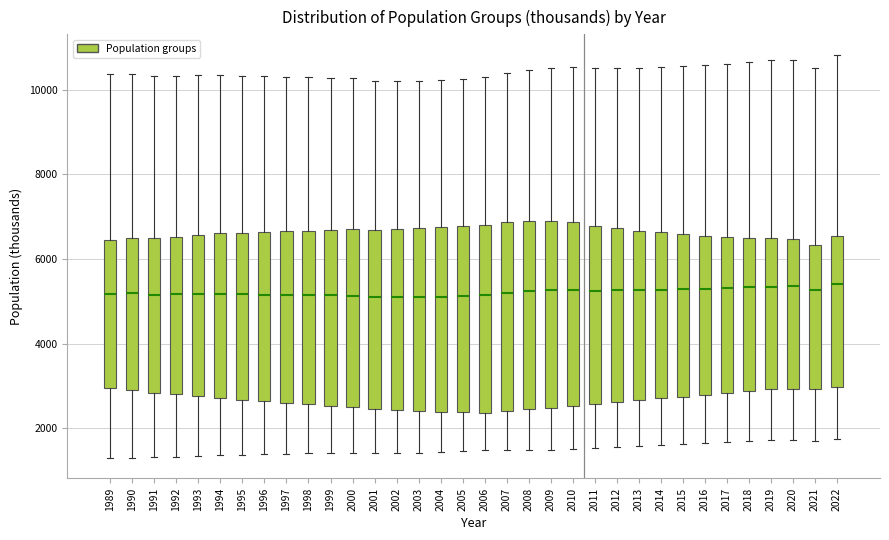

Reading left to right, read every box against the y-axis: the position of its median line, the range the box covers, and the ends of its whiskers. The values are not printed on the chart, so give them approximately, as read against the axis.

1989: median 5200, box 3000 to 6400, whiskers 1200 to 10400
1990: median 5200, box 3000 to 6400, whiskers 1400 to 10400
1991: median 5200, box 2800 to 6400, whiskers 1400 to 10400
1992: median 5200, box 2800 to 6600, whiskers 1400 to 10400
1993: median 5200, box 2800 to 6600, whiskers 1400 to 10400
1994: median 5200, box 2800 to 6600, whiskers 1400 to 10400
1995: median 5200, box 2600 to 6600, whiskers 1400 to 10400
1996: median 5200, box 2600 to 6600, whiskers 1400 to 10400
1997: median 5200, box 2600 to 6600, whiskers 1400 to 10200
1998: median 5200, box 2600 to 6600, whiskers 1400 to 10200
1999: median 5200, box 2600 to 6600, whiskers 1400 to 10200
2000: median 5200, box 2400 to 6800, whiskers 1400 to 10200
2001: median 5200, box 2400 to 6600, whiskers 1400 to 10200
2002: median 5200, box 2400 to 6800, whiskers 1400 to 10200
2003: median 5200, box 2400 to 6800, whiskers 1400 to 10200
2004: median 5200, box 2400 to 6800, whiskers 1400 to 10200
2005: median 5200, box 2400 to 6800, whiskers 1400 to 10200
2006: median 5200, box 2400 to 6800, whiskers 1400 to 10200
2007: median 5200, box 2400 to 6800, whiskers 1400 to 10400
2008: median 5200, box 2400 to 7000, whiskers 1400 to 10400
2009: median 5200, box 2400 to 6800, whiskers 1400 to 10600
2010: median 5200, box 2600 to 6800, whiskers 1600 to 10600
2011: median 5200, box 2600 to 6800, whiskers 1600 to 10600
2012: median 5200, box 2600 to 6800, whiskers 1600 to 10600
2013: median 5200, box 2600 to 6600, whiskers 1600 to 10600
2014: median 5200, box 2800 to 6600, whiskers 1600 to 10600
2015: median 5200, box 2800 to 6600, whiskers 1600 to 10600
2016: median 5200, box 2800 to 6600, whiskers 1600 to 10600
2017: median 5400, box 2800 to 6600, whiskers 1600 to 10600
2018: median 5400, box 2800 to 6600, whiskers 1600 to 10600
2019: median 5400, box 3000 to 6400, whiskers 1800 to 10600
2020: median 5400, box 3000 to 6400, whiskers 1800 to 10800
2021: median 5200, box 3000 to 6400, whiskers 1600 to 10600
2022: median 5400, box 3000 to 6600, whiskers 1800 to 10800